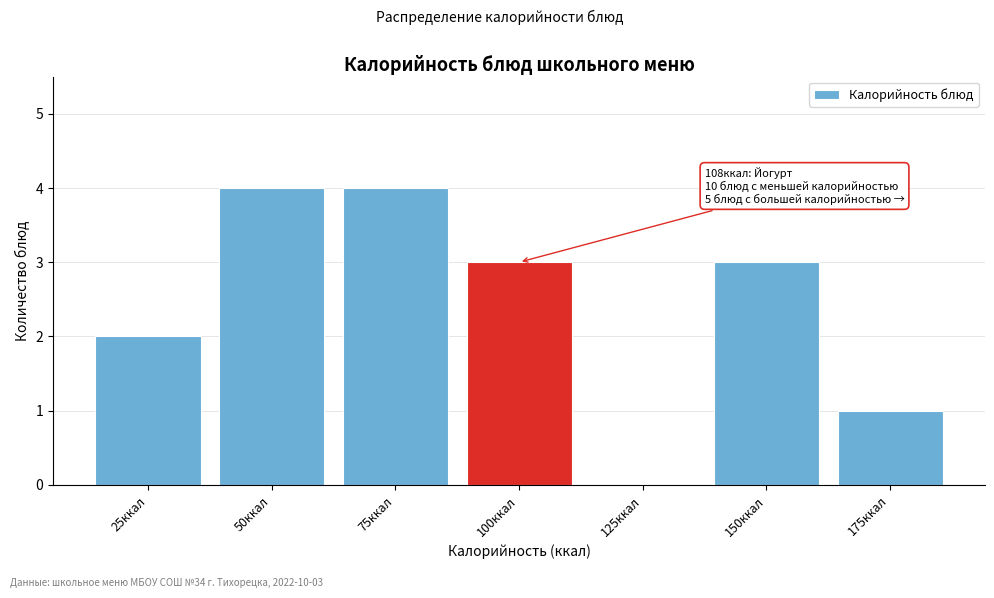

Reading left to right, what are all the values shown in this chart?

25ккал=2	50ккал=4	75ккал=4	100ккал=3	125ккал=0	150ккал=3	175ккал=1